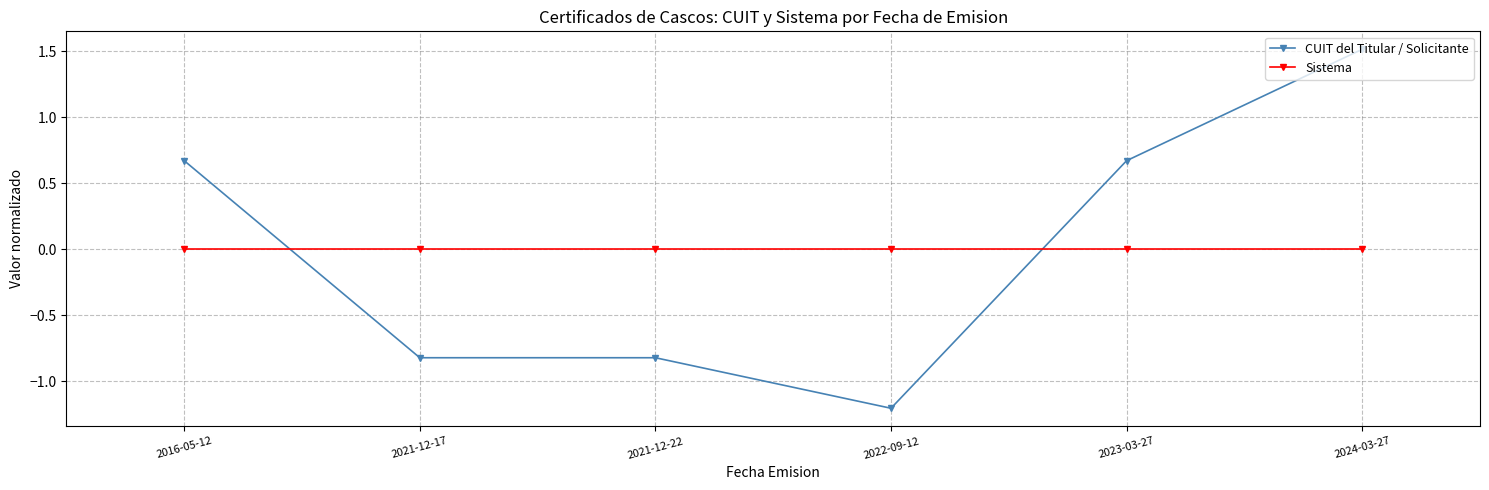

Rank the series at 2022-09-12 from highest to lowest value.

Sistema, CUIT del Titular / Solicitante